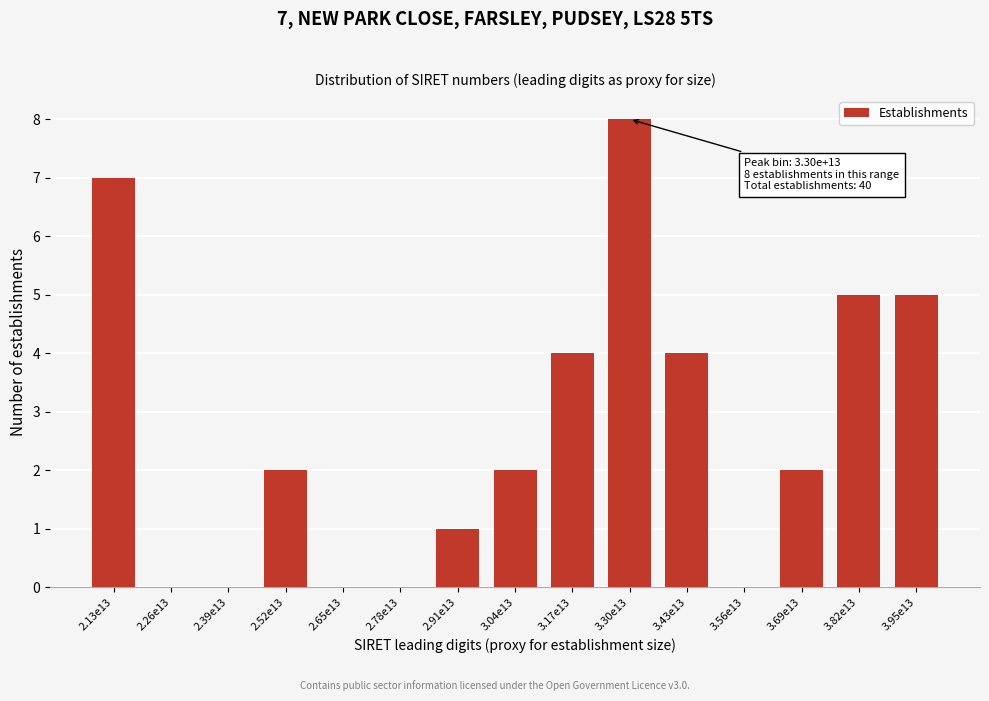

Reading left to right, what are all the values shown in this chart?

2.13e13=7	2.26e13=0	2.39e13=0	2.52e13=2	2.65e13=0	2.78e13=0	2.91e13=1	3.04e13=2	3.17e13=4	3.30e13=8	3.43e13=4	3.56e13=0	3.69e13=2	3.82e13=5	3.95e13=5